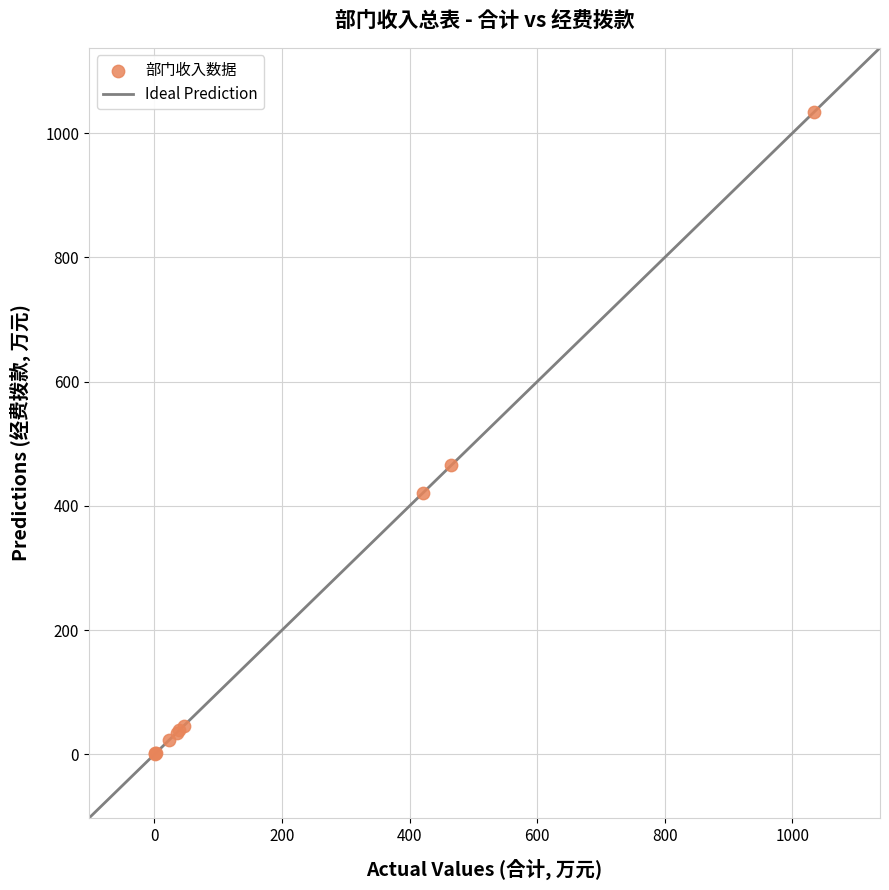

What Y value in the scatter plot is closest to 517?

465.0